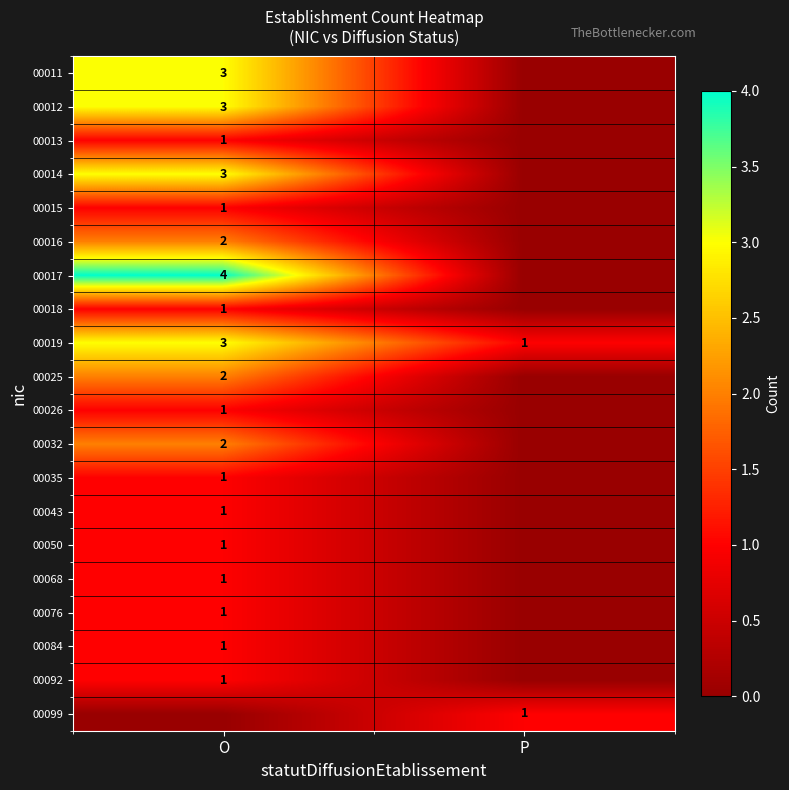

Is it true that 00012 equals 3 at O?

True